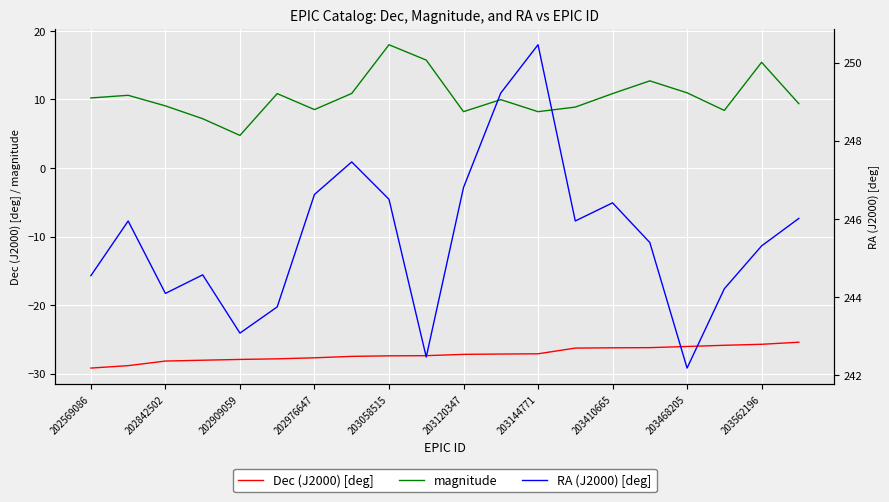

True or false: Dec (J2000) [deg] and magnitude cross at least once.

False